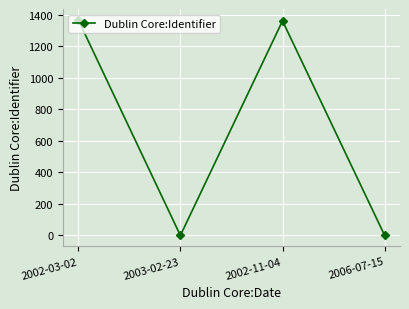

Is it true that the value at 2003-02-23 is 928?

False